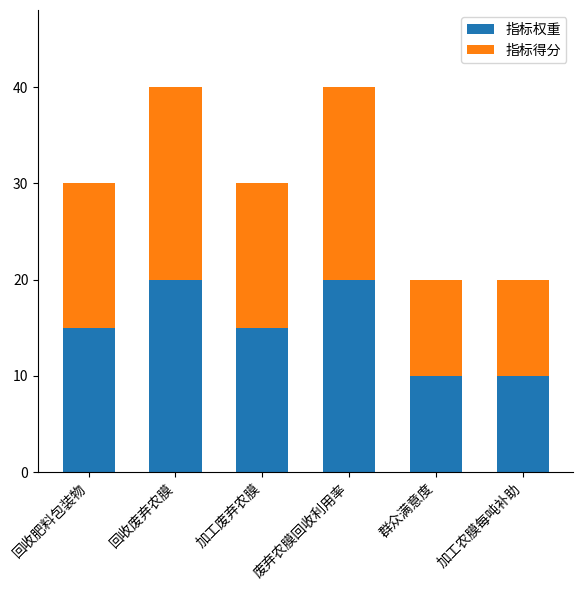

True or false: 指标权重 has a value of 32 at 废弃农膜回收利用率.

False